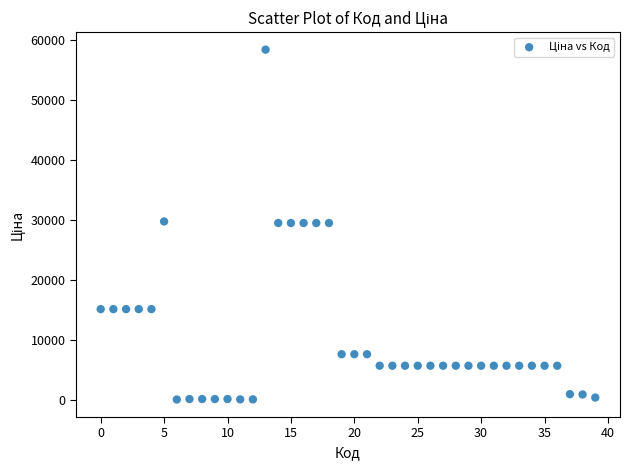

What is the range of Y values (max minus min)?

58394.5